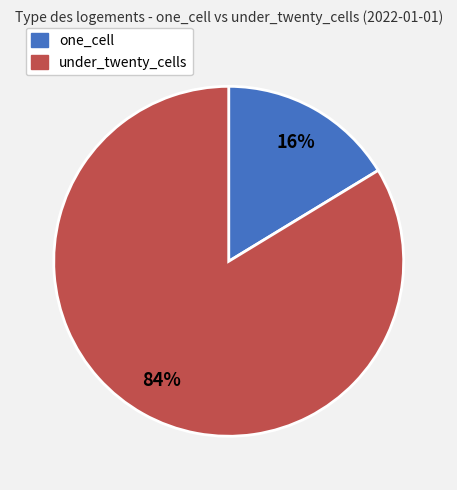

Between one_cell and under_twenty_cells, which is larger?

under_twenty_cells